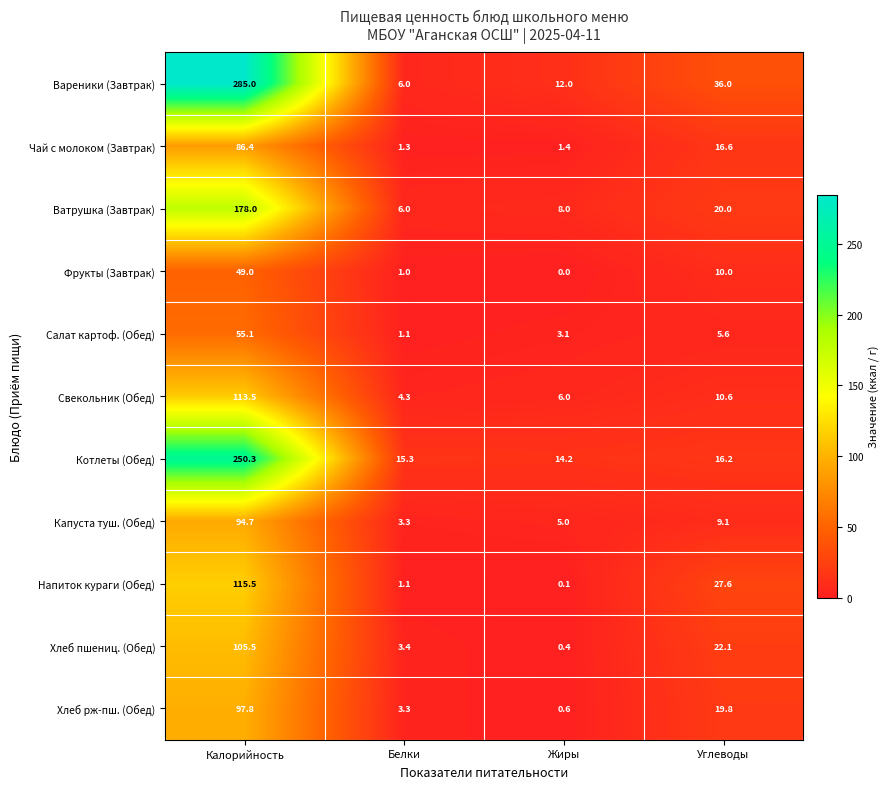

What is the maximum value for Вареники (Завтрак)?

285.0